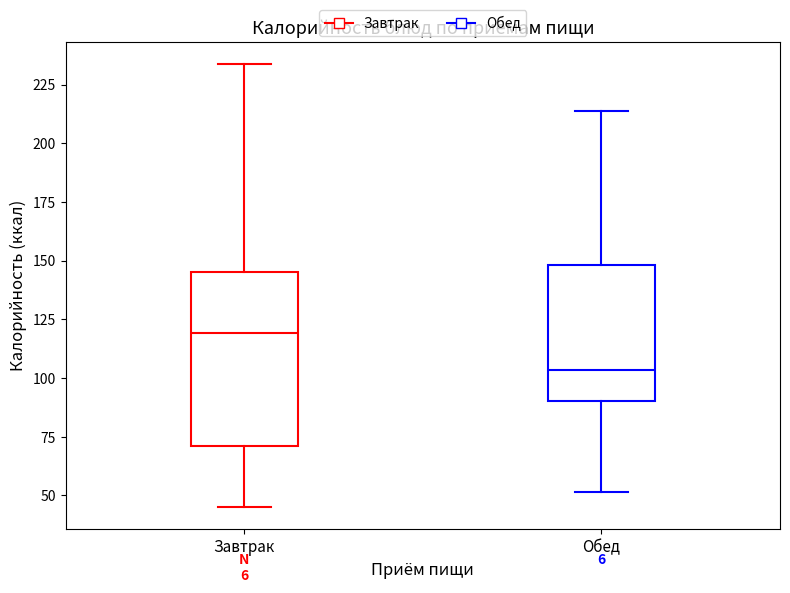

Which box's median line is the highest?

Завтрак